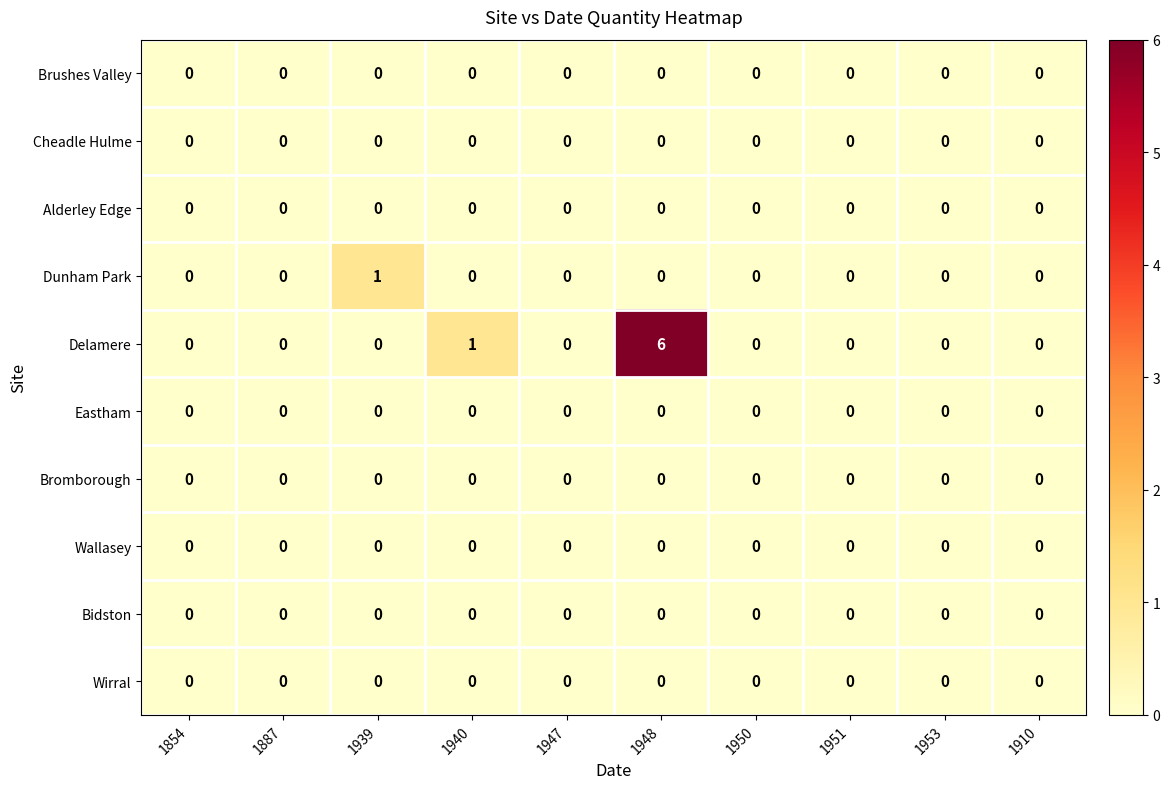

Which series has the largest total across all categories?

Delamere